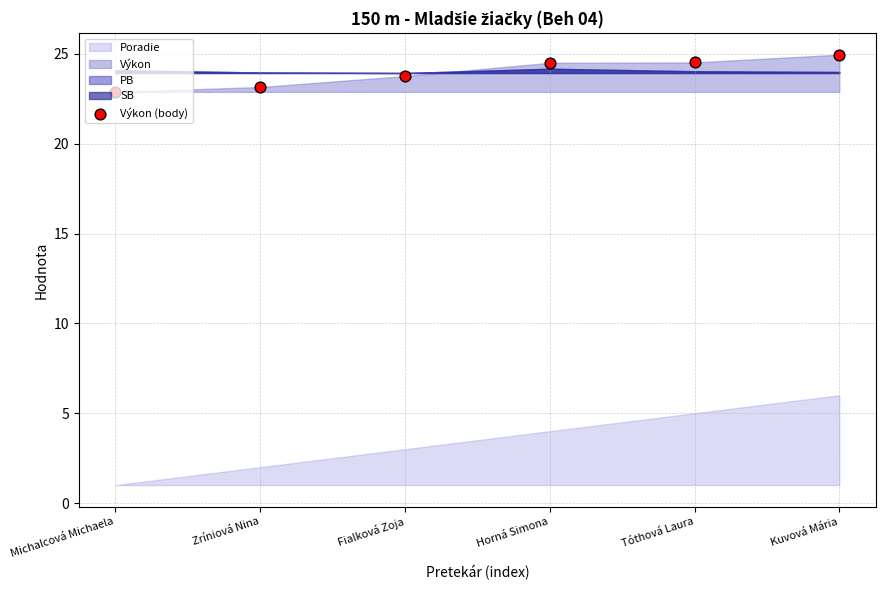

Between Fialková Zoja and Horná Simona, which is larger?

Horná Simona